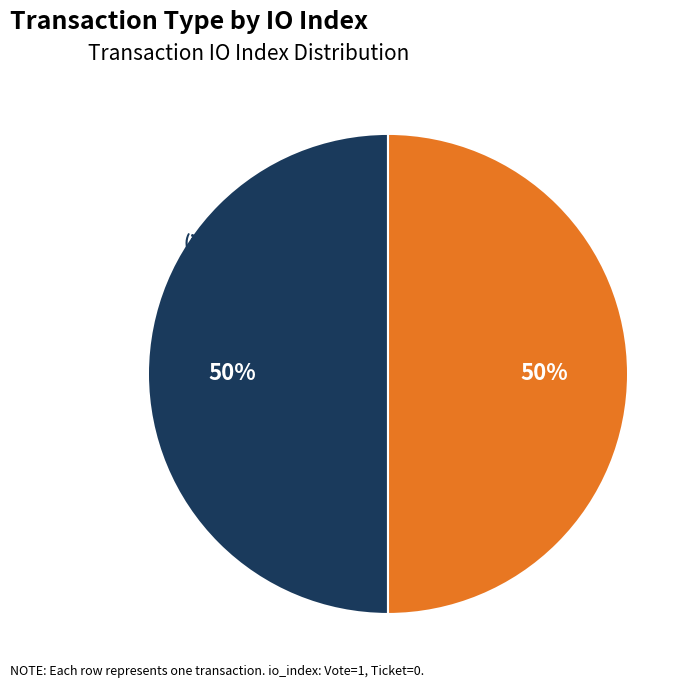

To the nearest percent, what is the difference between the largest and smallest slice percentages?

0%